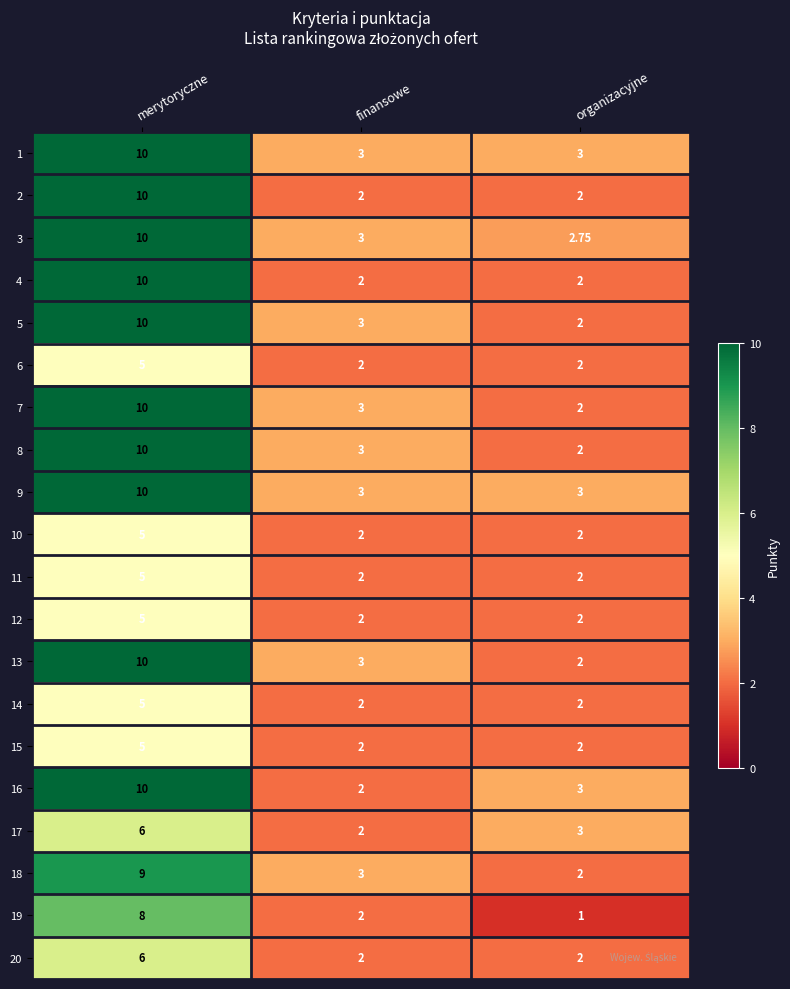

What is the difference between the highest and lowest values at merytoryczne?

5.0